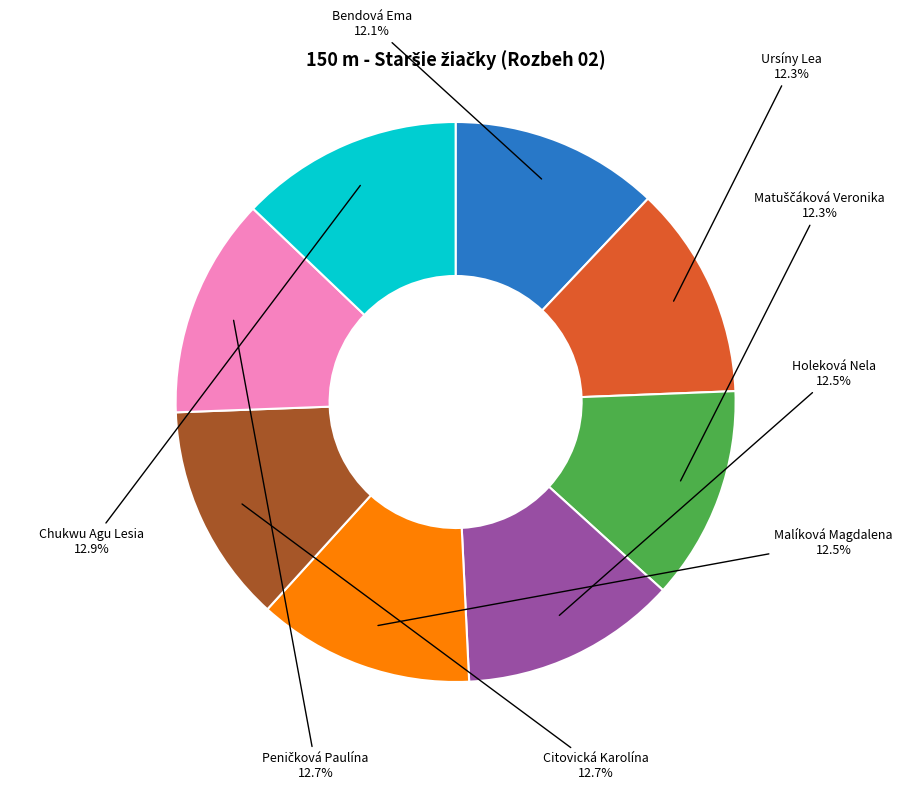

Does any single category account for the majority?

No